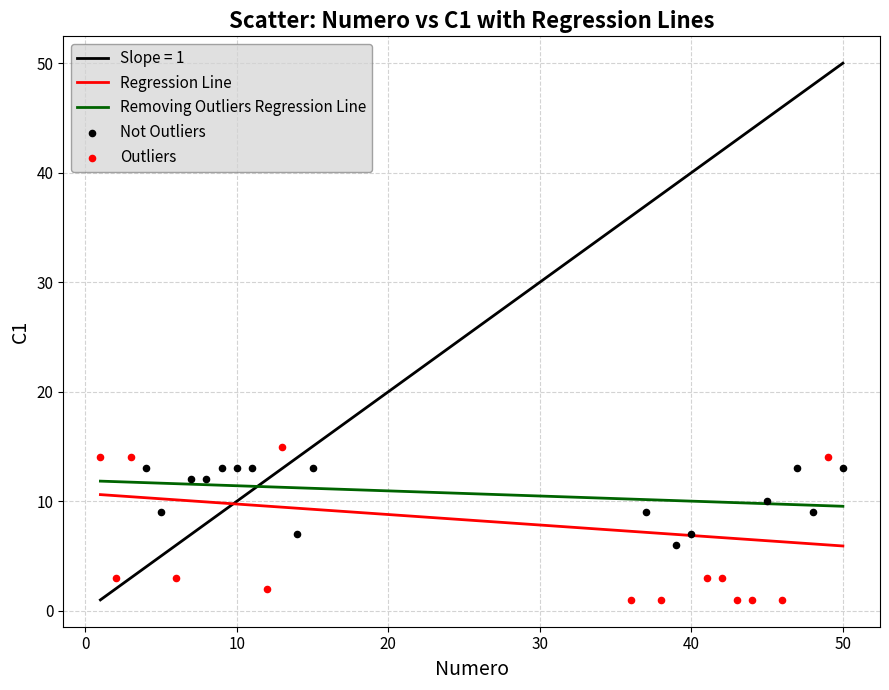

Which series has the widest spread of Y values?

Outliers